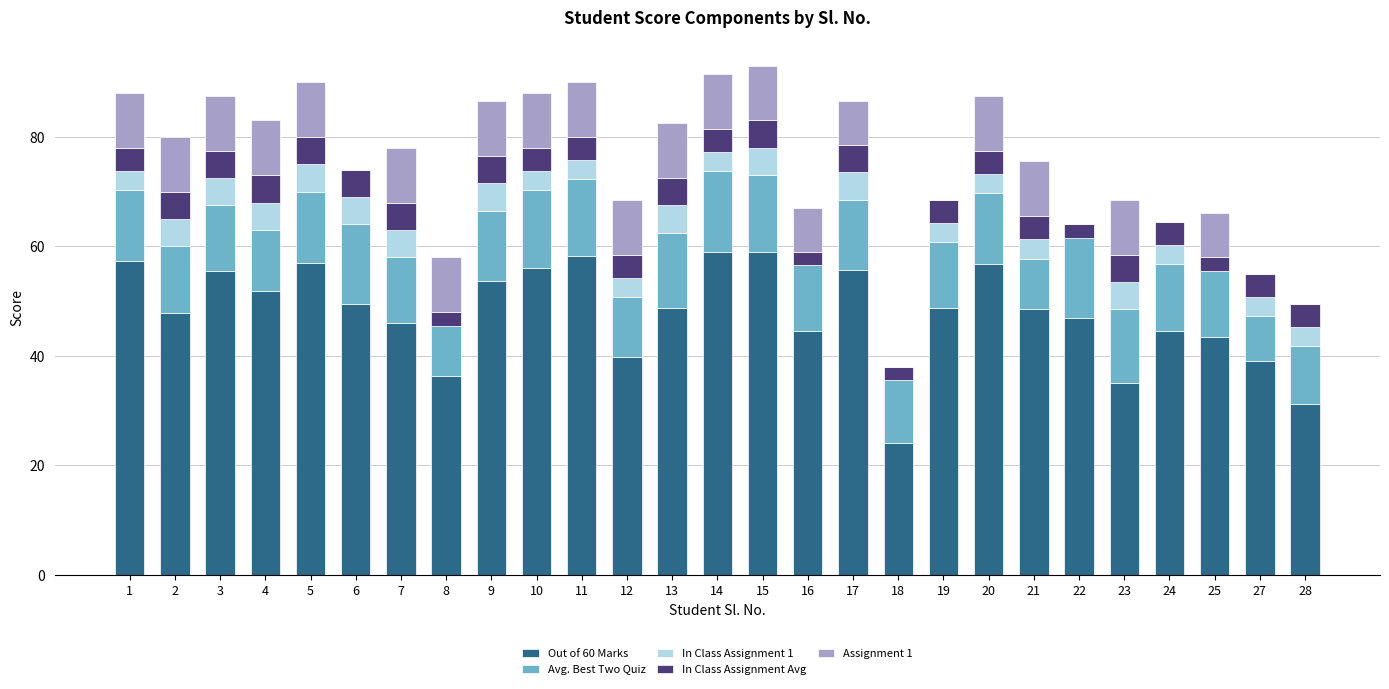

The Out of 60 Marks series shows 26.2 at 11. True or false?

False